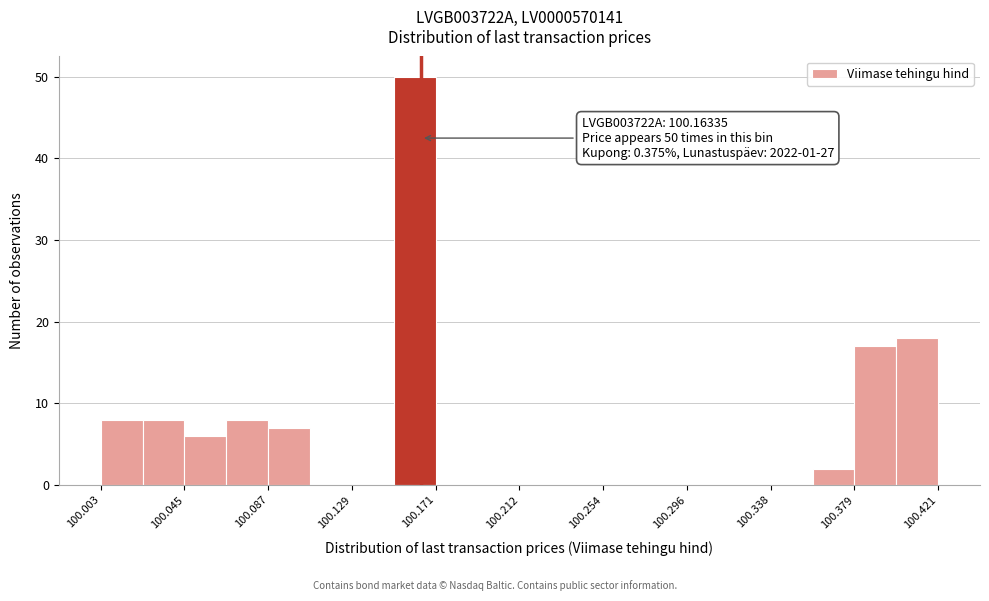

Over which range of the x-axis is the bar tallest?

100.150 to 100.170